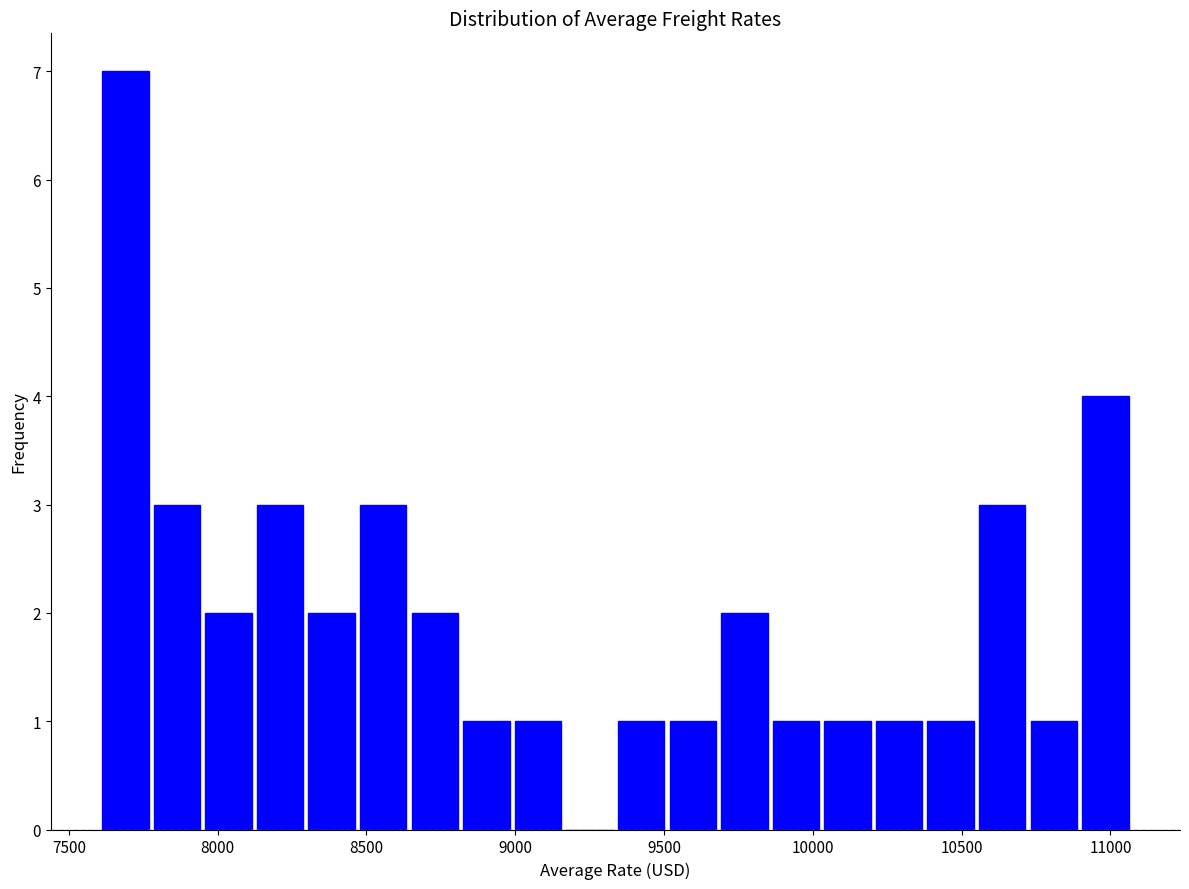

Around what value on the x-axis is the tallest bar? Give the approximate position of its centre, as read against the axis.

7700